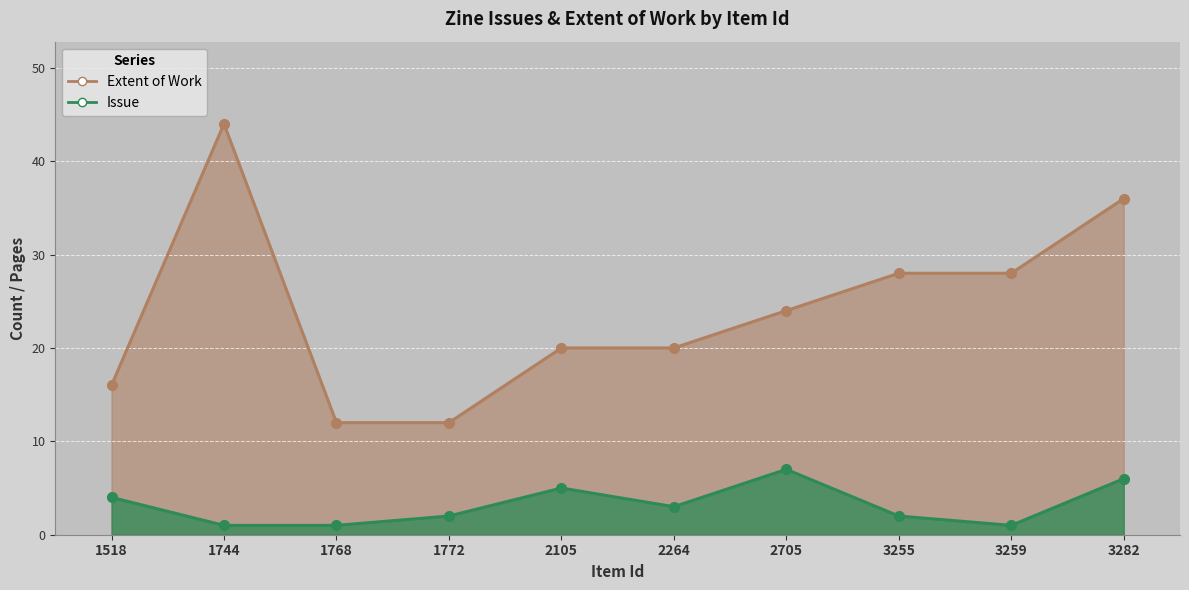

Is it true that Extent of Work equals 12 at 1772?

True